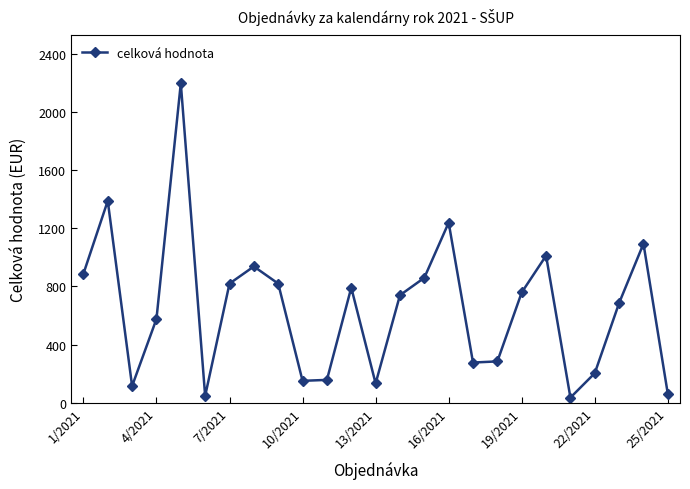

How many interior local valleys (lower than both neighbors) does the data have?

6